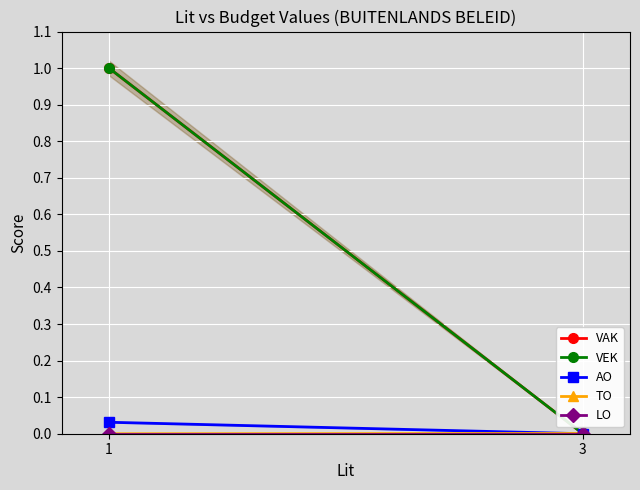

Which has a higher value, 1 or 3?

1